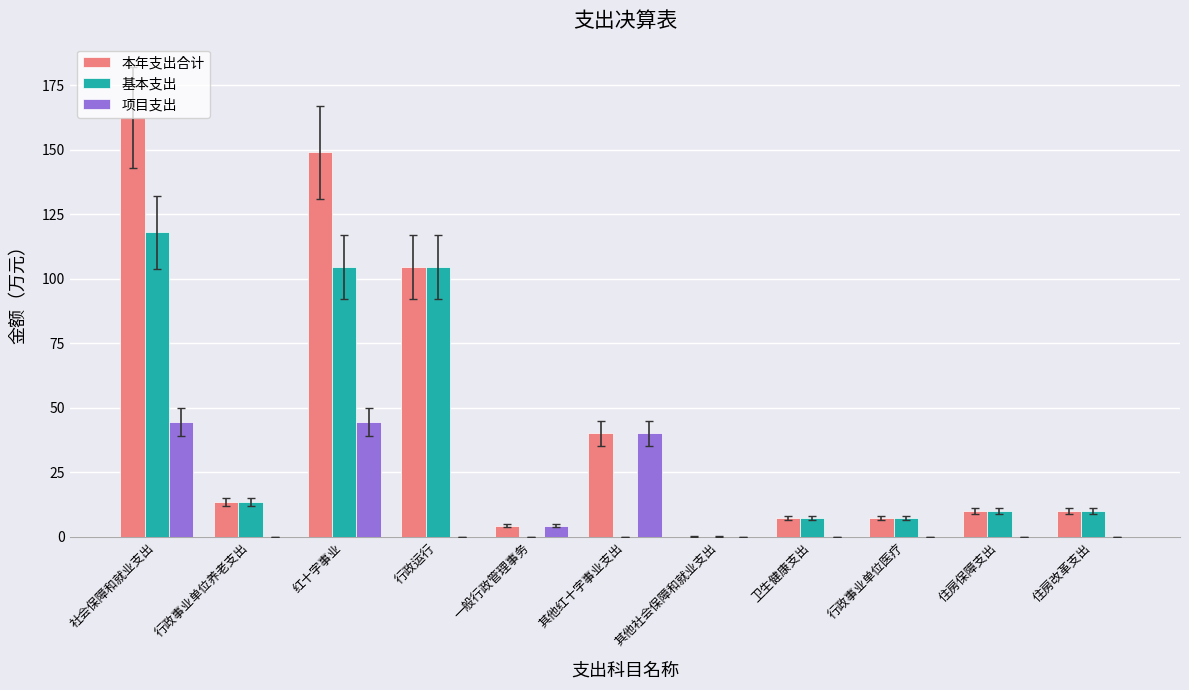

Is the value of 本年支出合计 at 卫生健康支出 greater than the value of 项目支出 at 其他社会保障和就业支出?

Yes